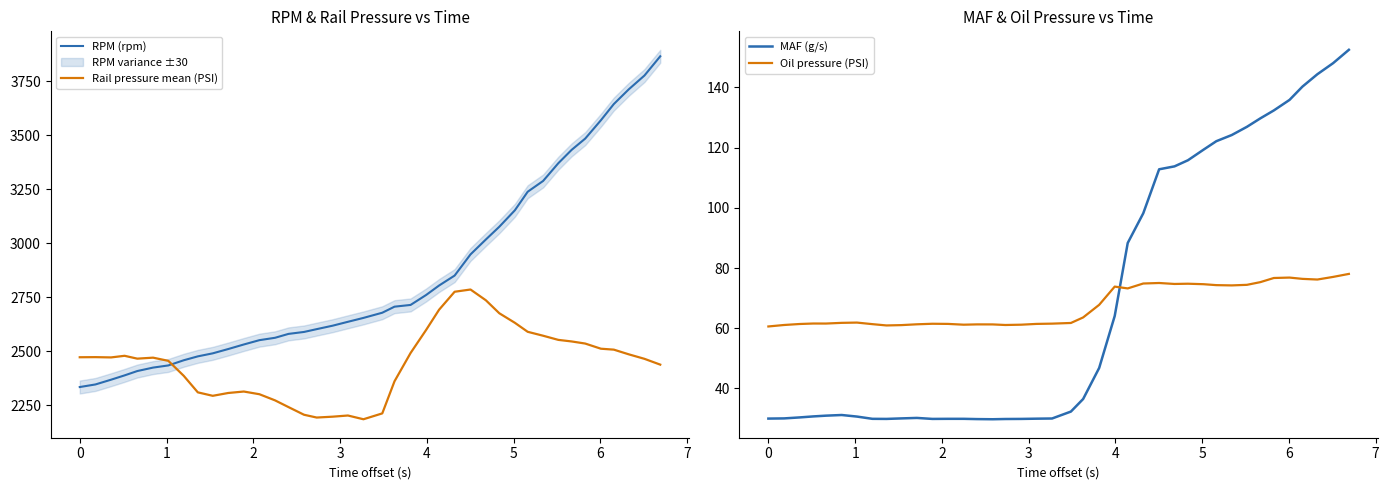

How many intersections are there between Rail pressure mean (PSI) and RPM (rpm)?

1